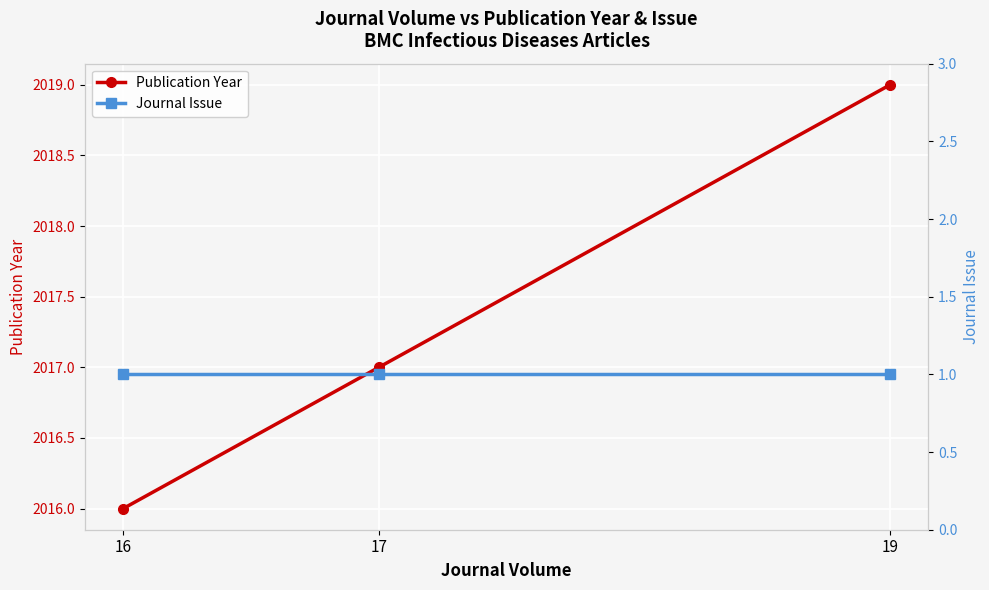

Between 17 and 19, which is larger?

19